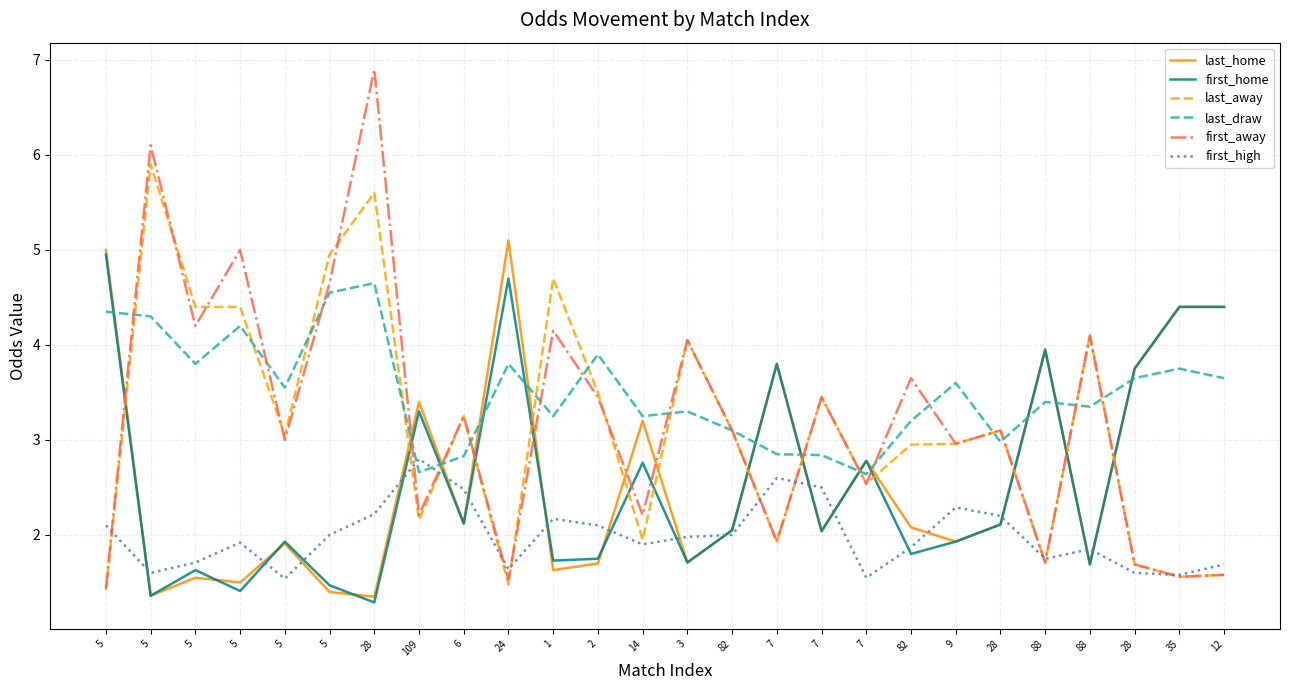

What are all the series names shown in the legend?

last_home, first_home, last_away, last_draw, first_away, first_high